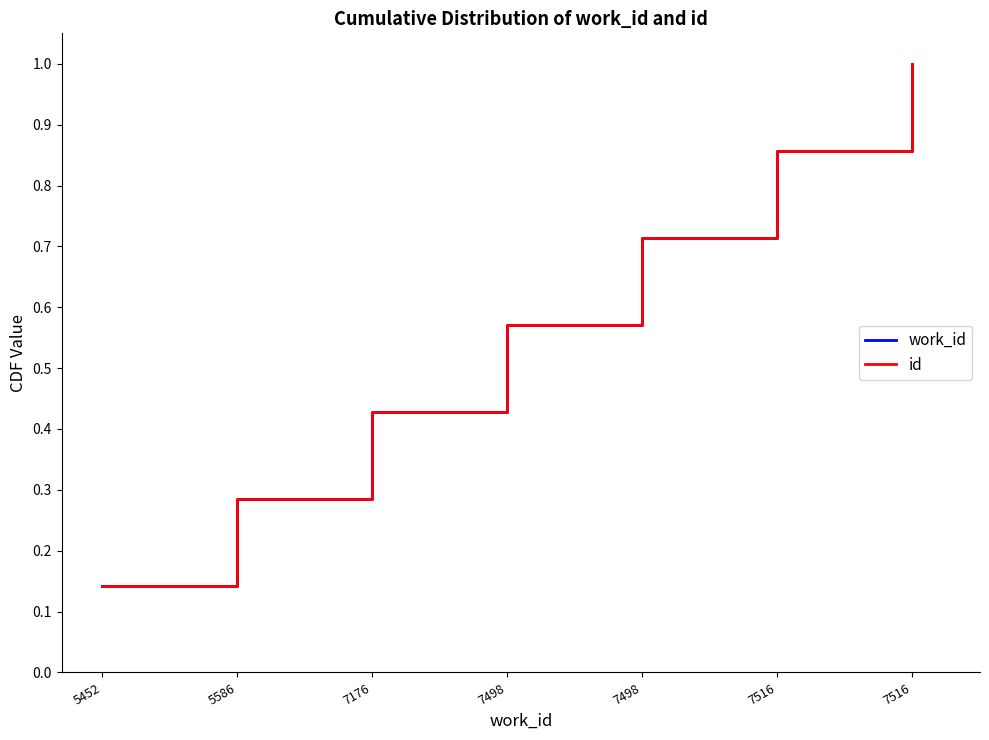

Is it true that id equals 0.1 at 7176?

False